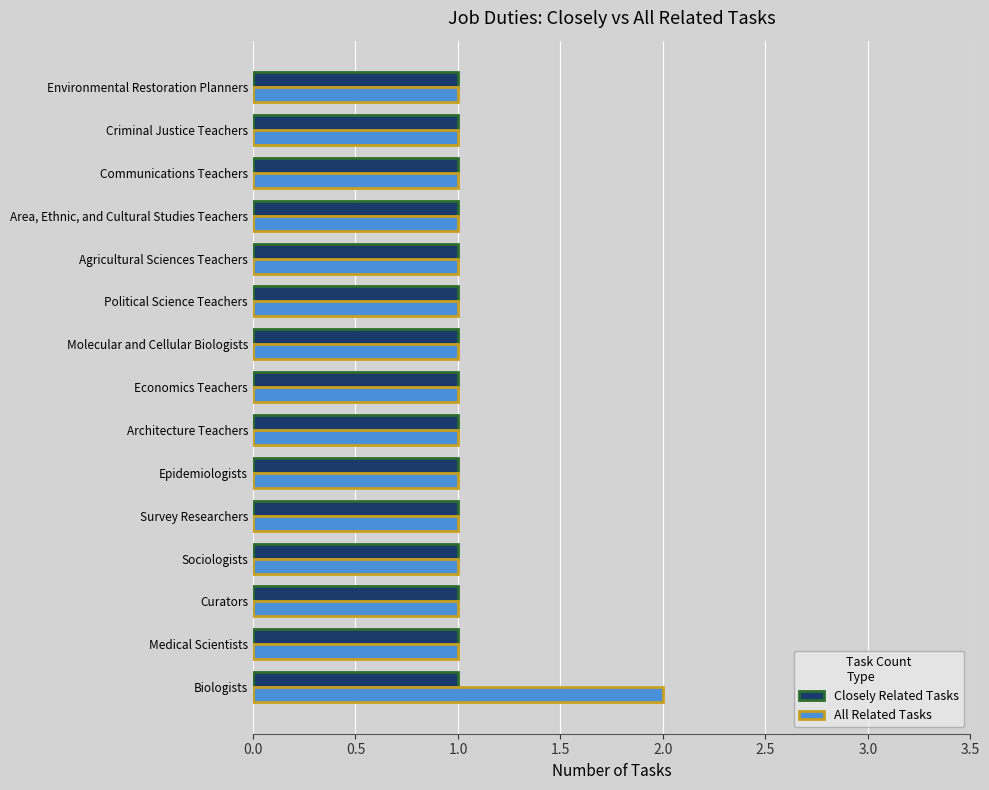

Is it true that All Related Tasks equals 1 at Epidemiologists?

True